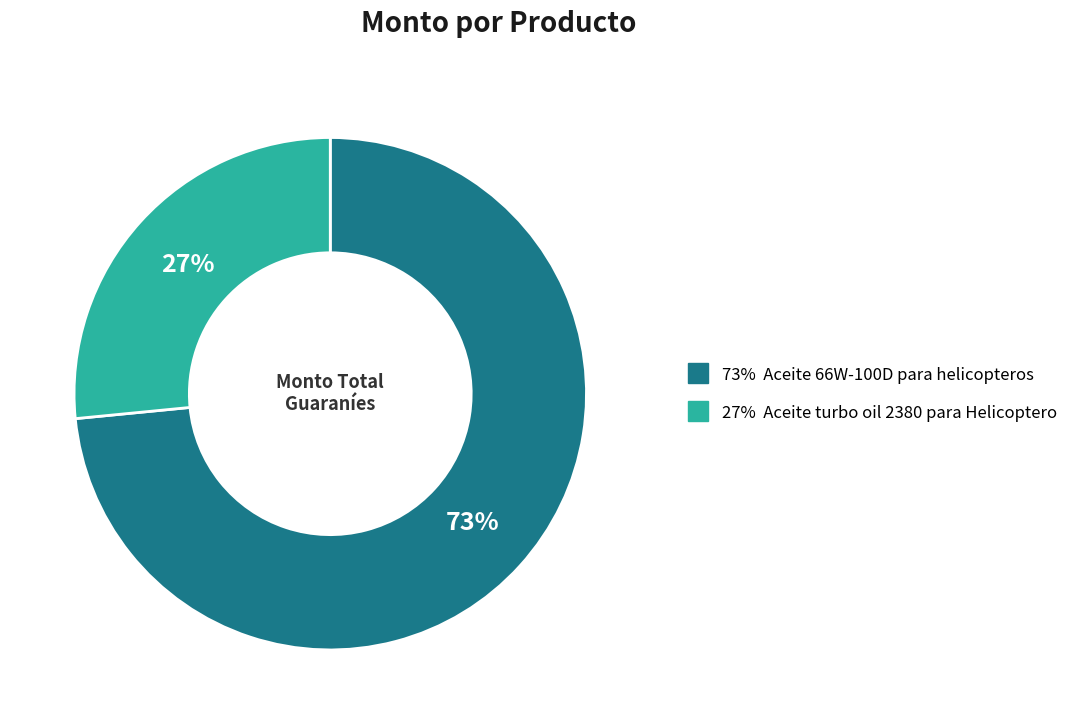

Is there a majority slice in this chart?

Yes